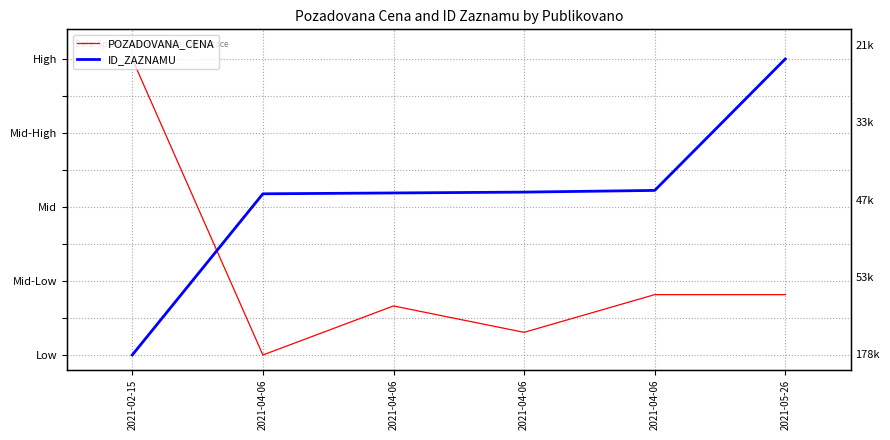

True or false: ID_ZAZNAMU has a value of 0.3 at 2021-04-06.

False